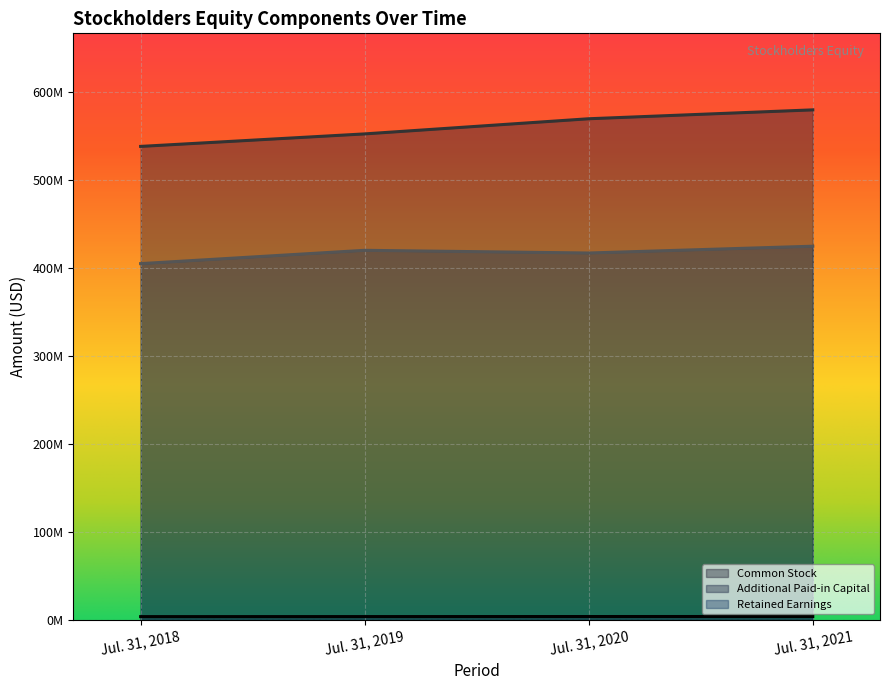

The Additional Paid-in Capital series shows 756645827 at Jul. 31, 2021. True or false?

False